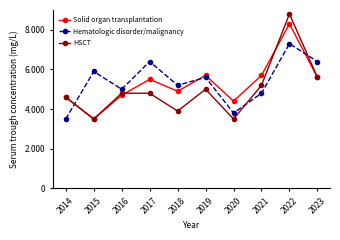

What is the sum of all Hematologic disorder/malignancy values?

53.9